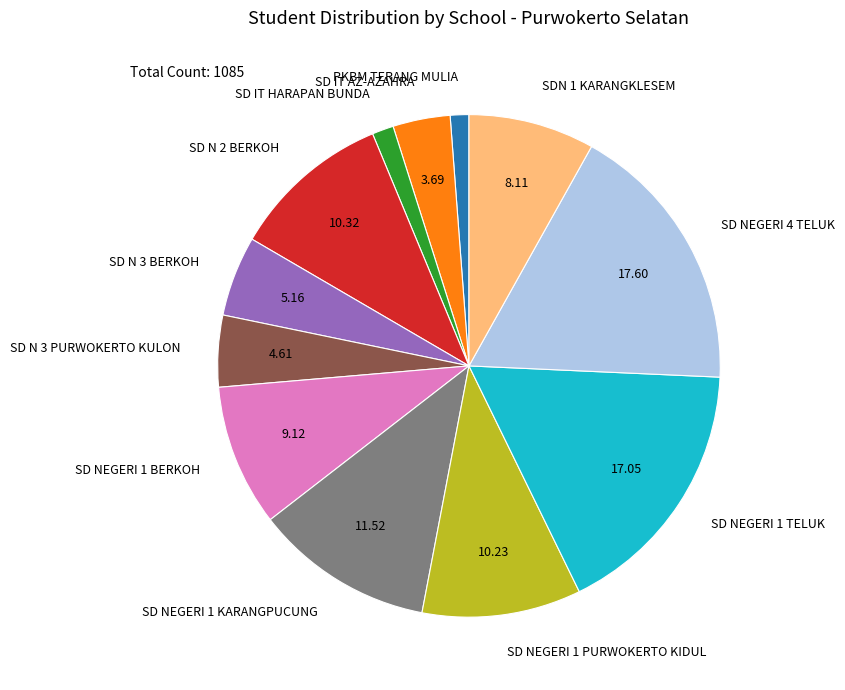

Do SD NEGERI 1 TELUK and SD N 3 BERKOH together represent more than half of the pie?

No